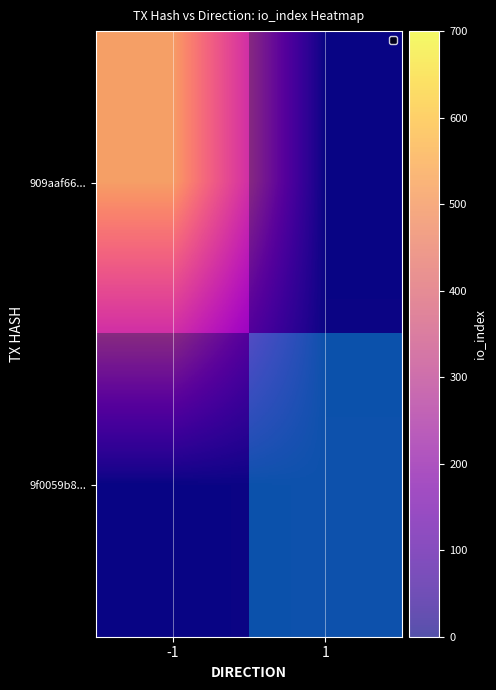

At how many categories does at least one series exceed 363?

1